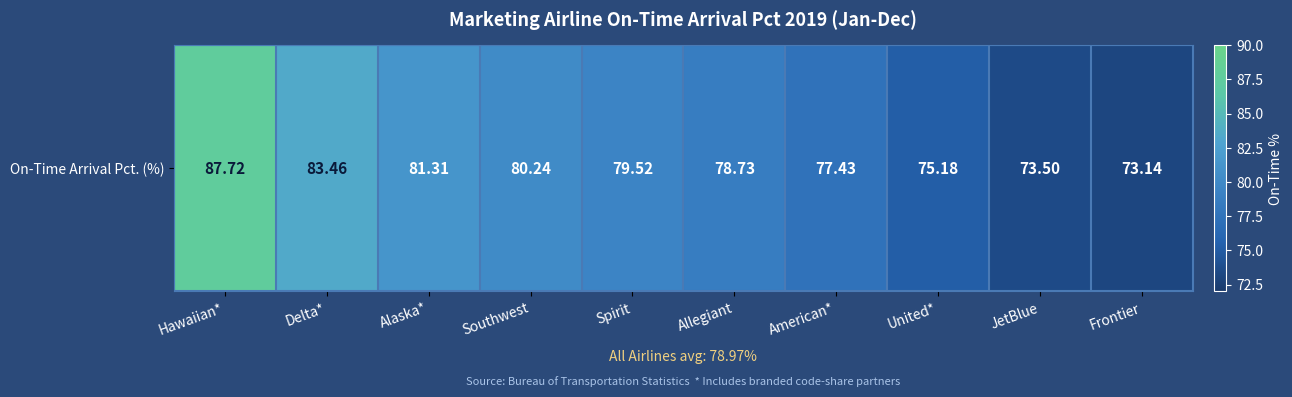

The chart shows a value of 50.5 at Frontier. True or false?

False